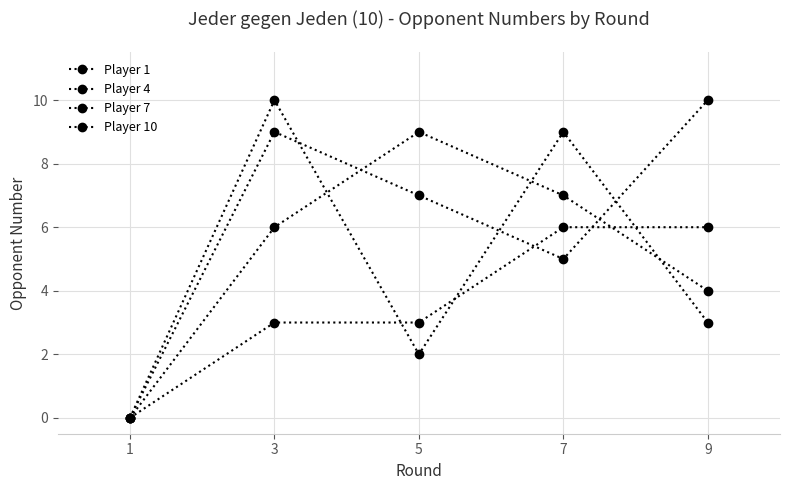

How many lines are shown in the chart?

4